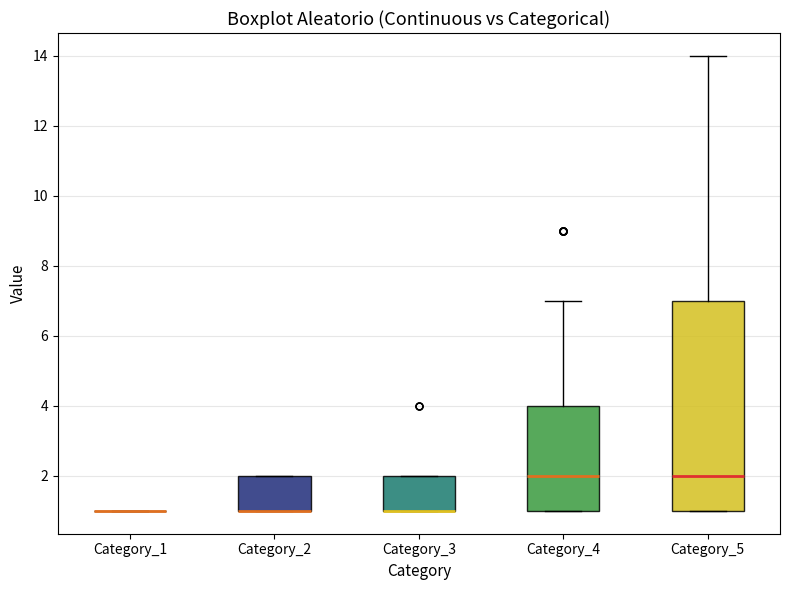

Reading left to right, read every box against the y-axis: the position of its median line, the range the box covers, and the ends of its whiskers. The values are not printed on the chart, so give them approximately, as read against the axis.

Category_1: box collapsed to a line at 1, whiskers 1 to 1
Category_2: median 1 (drawn on the box's lower edge), box 1 to 2, whiskers 1 to 2
Category_3: median 1 (drawn on the box's lower edge), box 1 to 2, whiskers 1 to 2
Category_4: median 2, box 1 to 4, whiskers 1 to 7
Category_5: median 2, box 1 to 7, whiskers 1 to 14